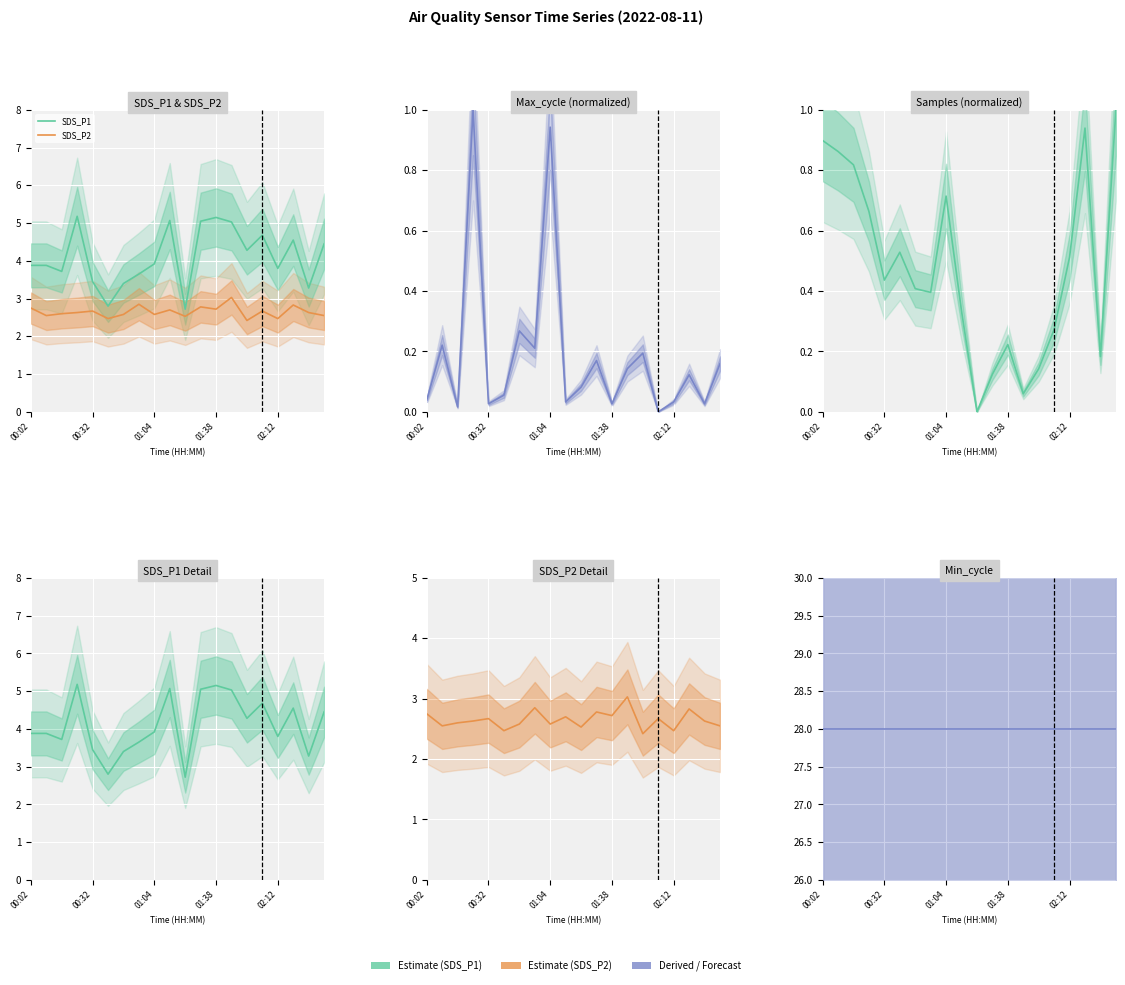

At how many categories does at least one series exceed 22?

20